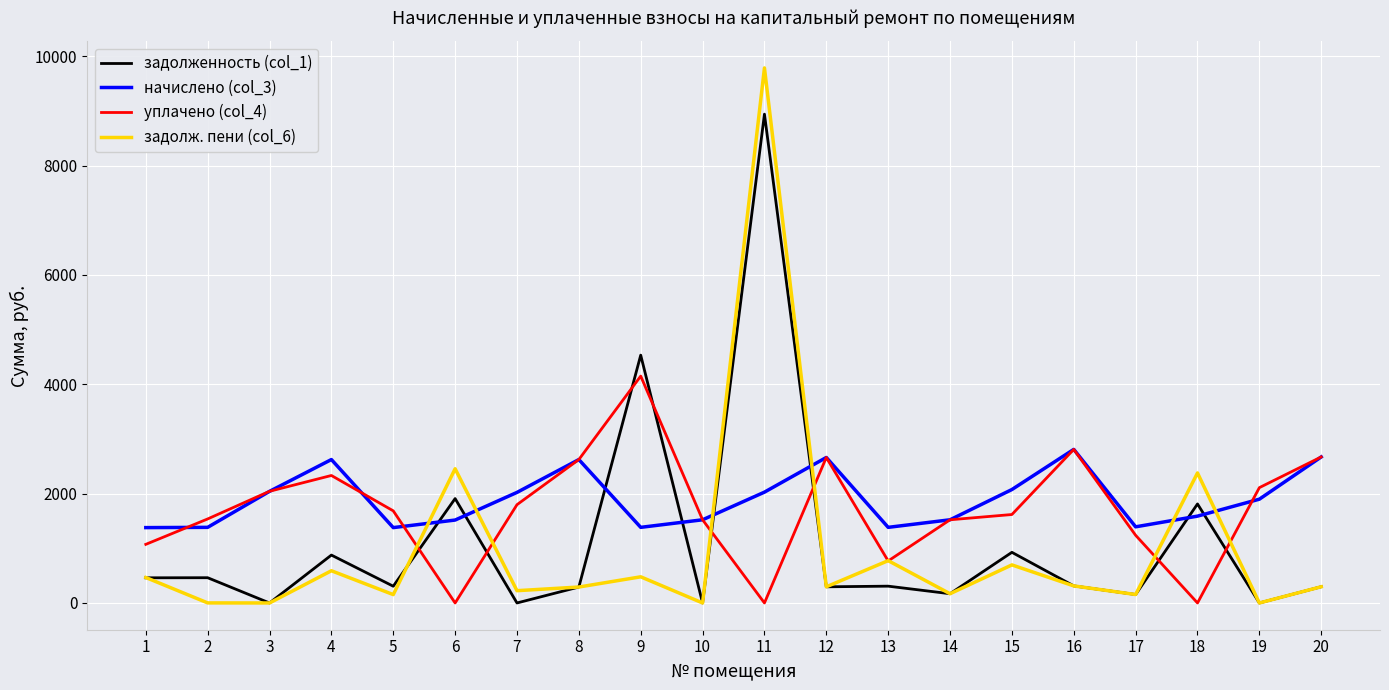

What is the difference between the maximum and second lowest values in the начислено (col_3) series?

1431.0